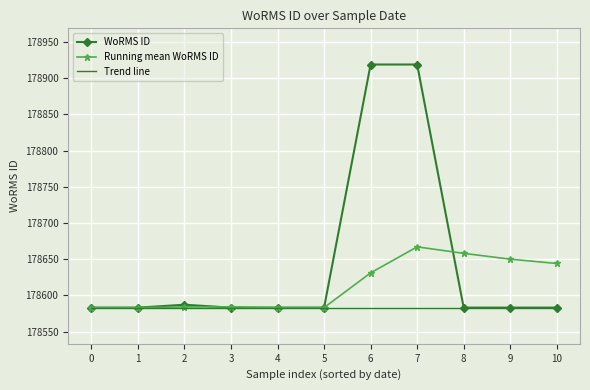

At which label is Running mean WoRMS ID closest to 178625?

6